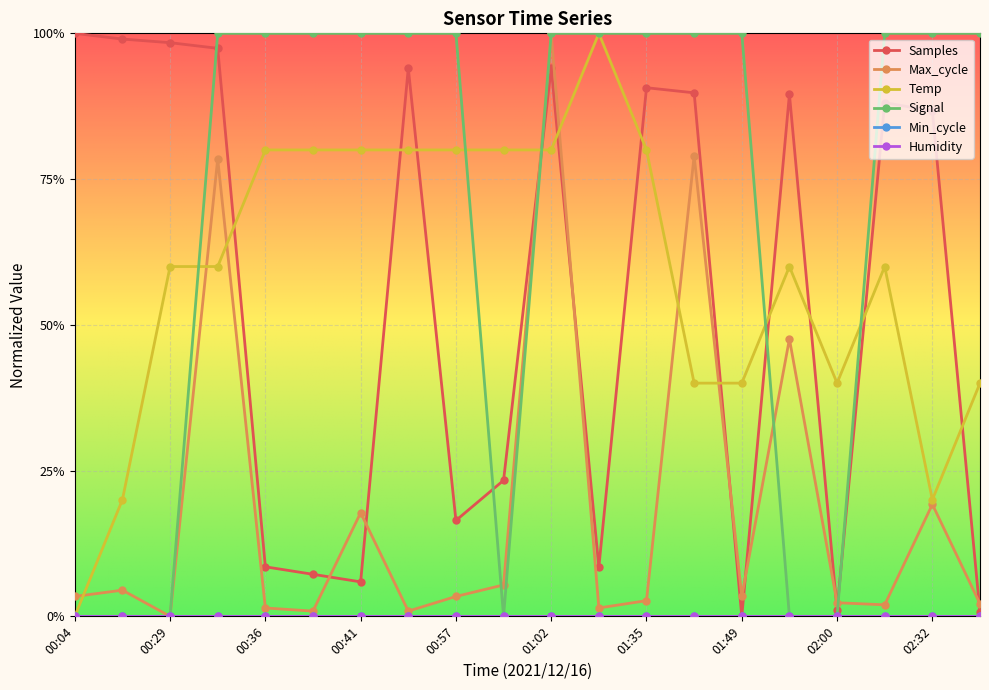

Does the chart have visible grid lines?

Yes